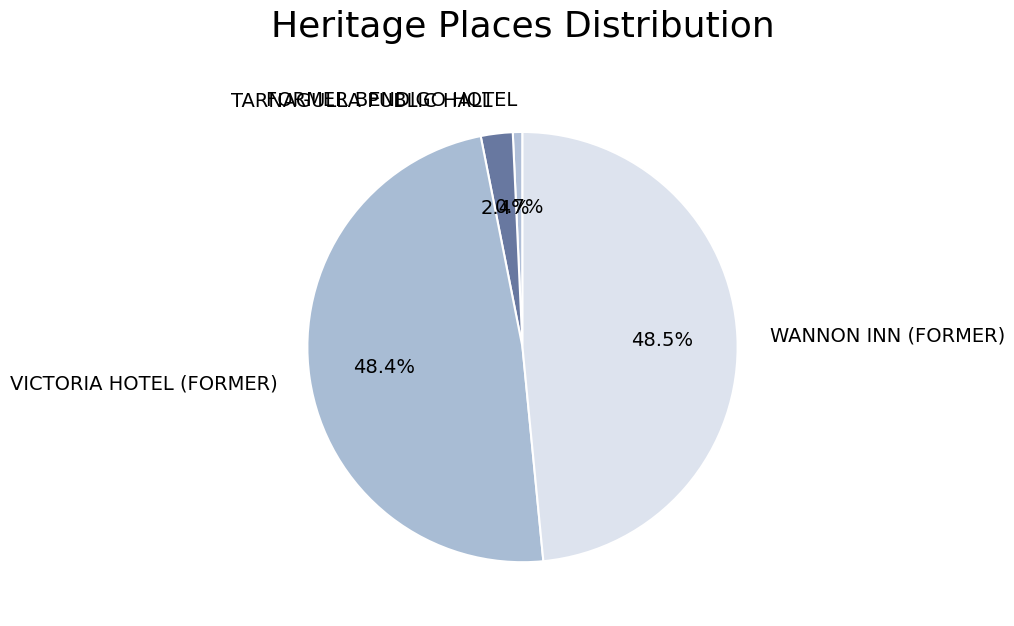

What is the smallest slice in the pie chart?

FORMER BENDIGO HOTEL